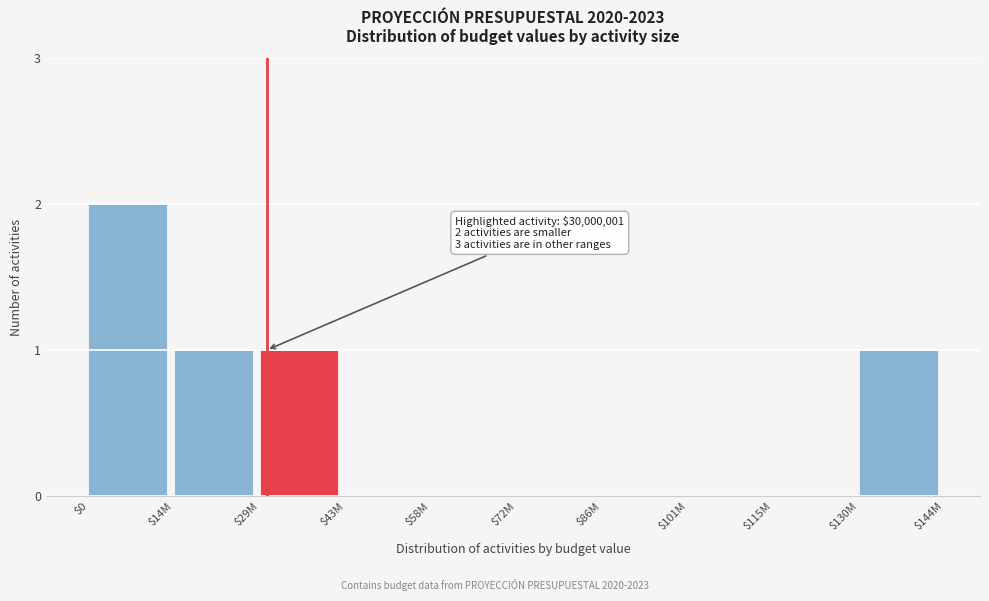

Is it true that the value at $86M is 1?

False